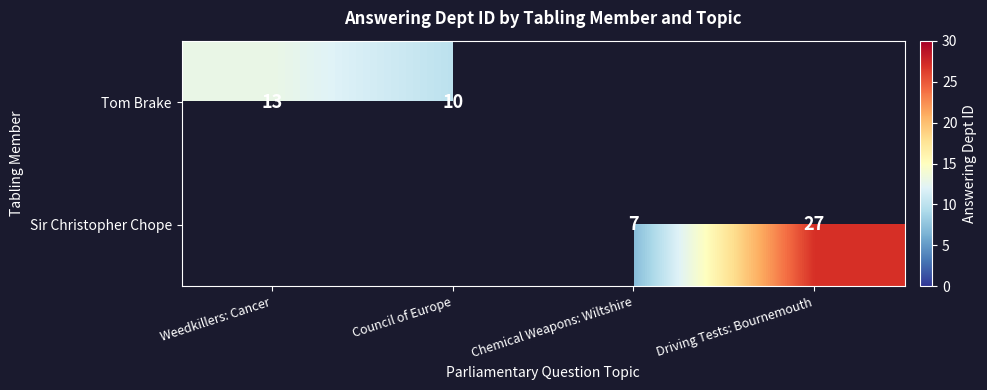

Is it true that Tom Brake equals 4 at Council of Europe?

False